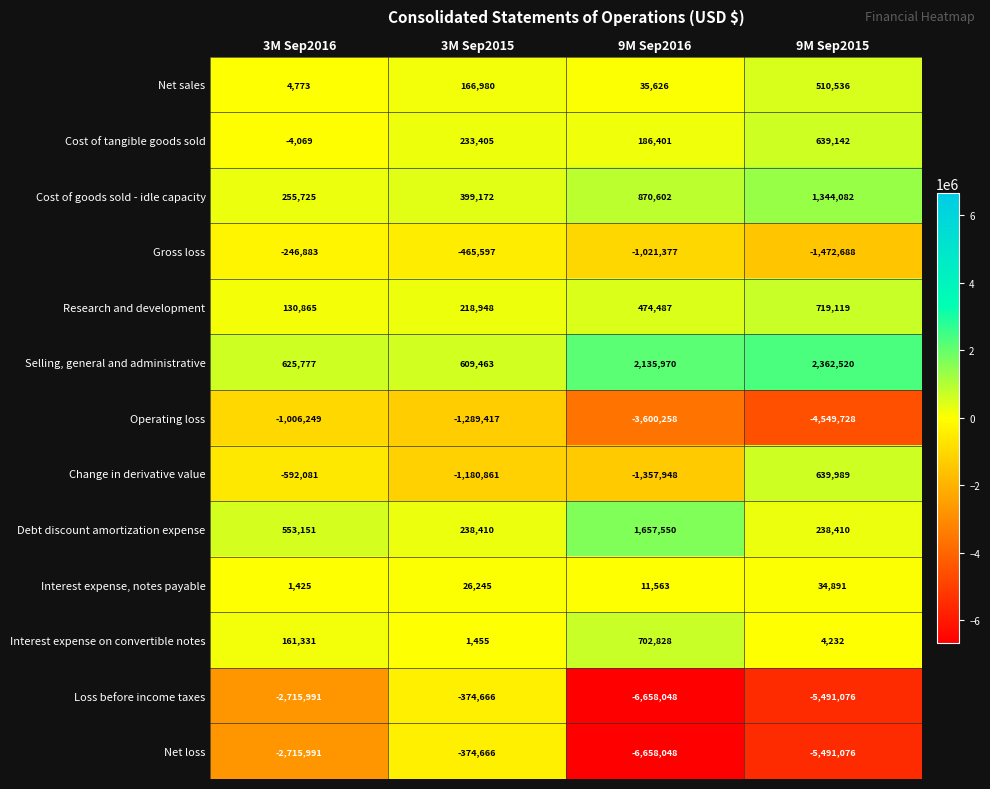

What is the sum of all Interest expense, notes payable values?

74124